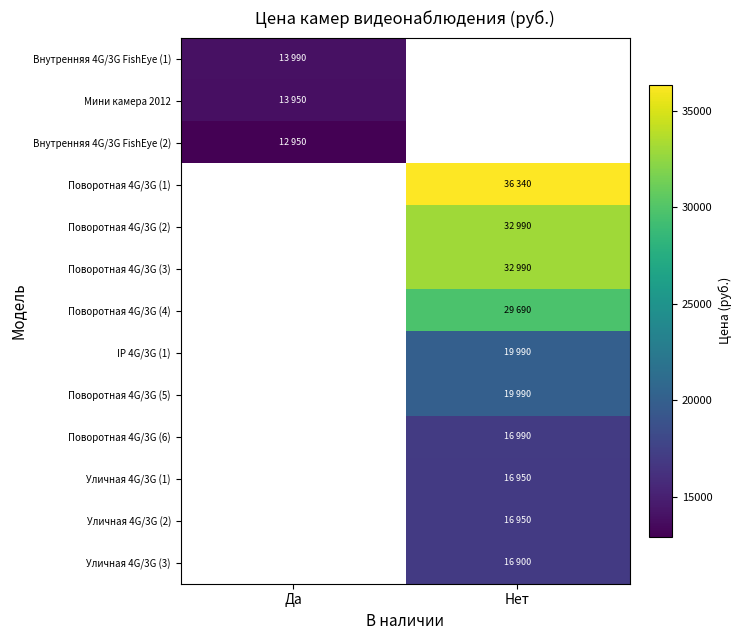

At which label does Внутренняя 4G/3G FishEye (1) reach its peak?

Да